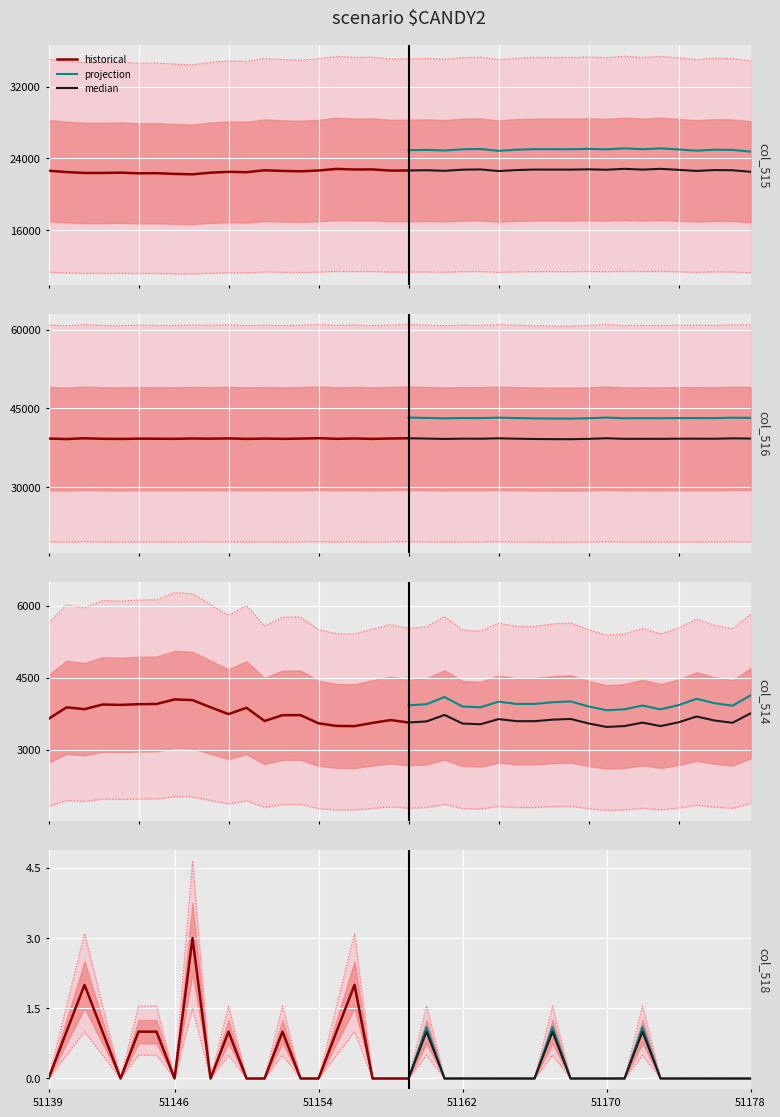

What is the difference between the maximum and minimum values in the col_515 series?

943.9